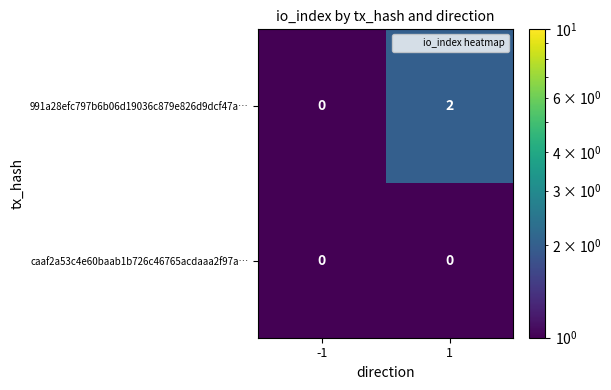

Which label corresponds to the largest value in the chart?

1